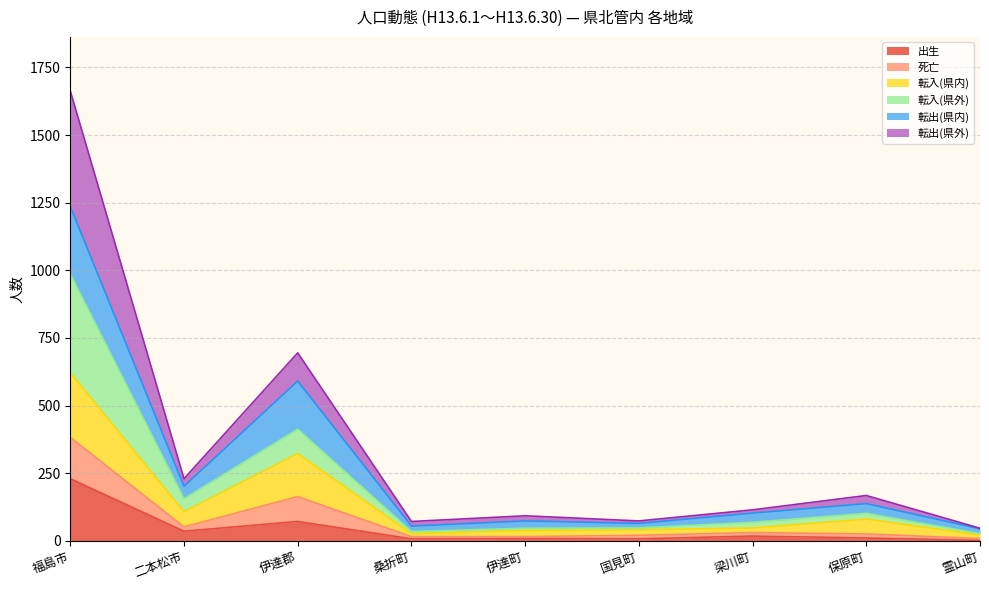

At which label does 転入(県内) reach its peak?

福島市